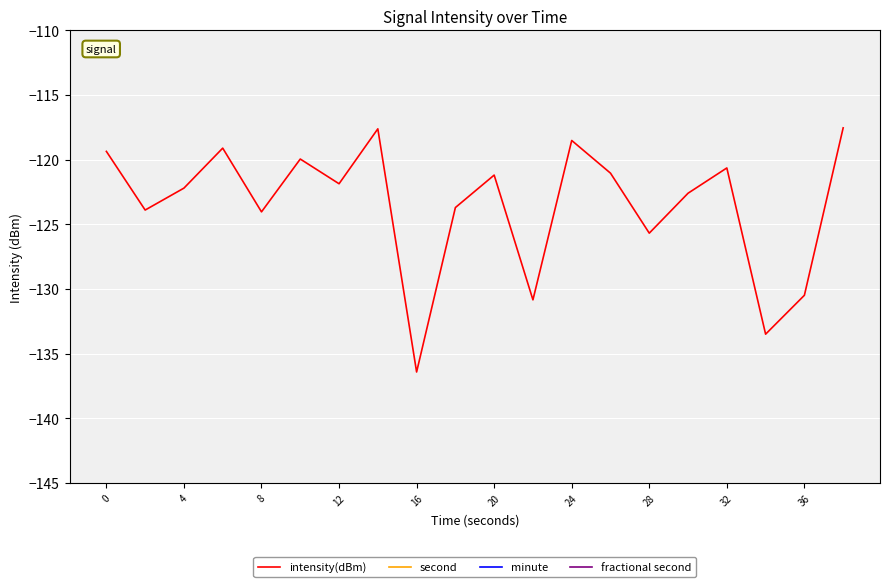

At 11, list the series in order from largest to smallest.

second, minute, fractional second, intensity(dBm)